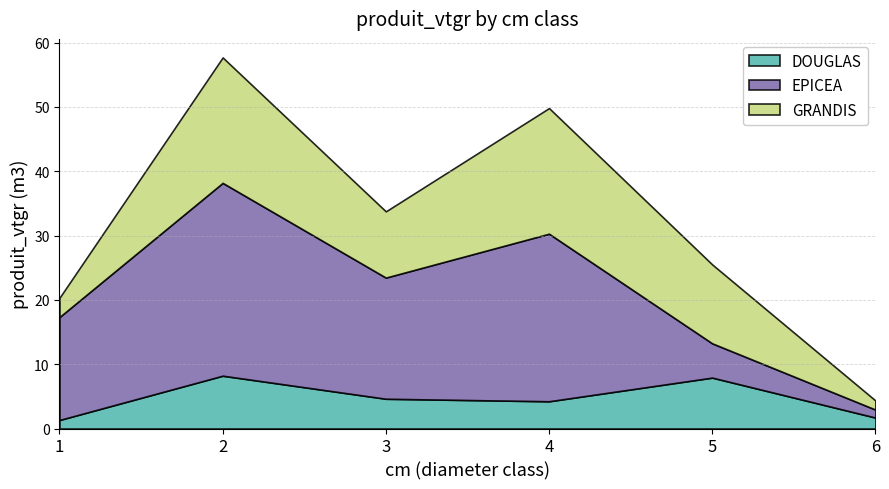

What is the value of the EPICEA point at the 3rd from the left?

18.8